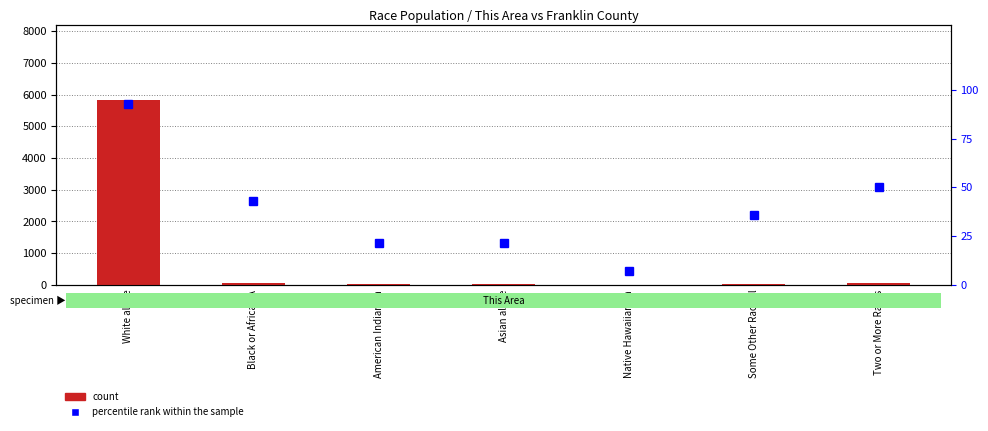

Which series has the largest total across all categories?

count